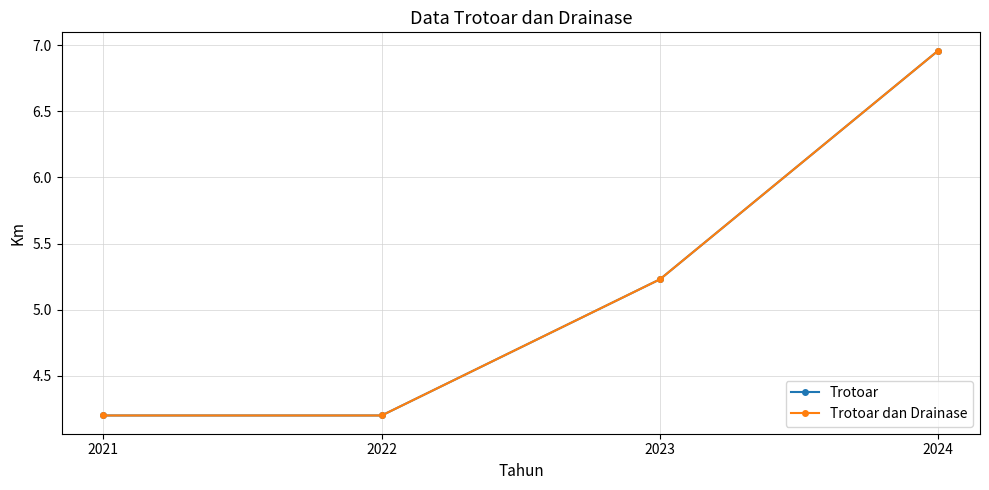

What is the approximate value of Trotoar at 2023?

5.2